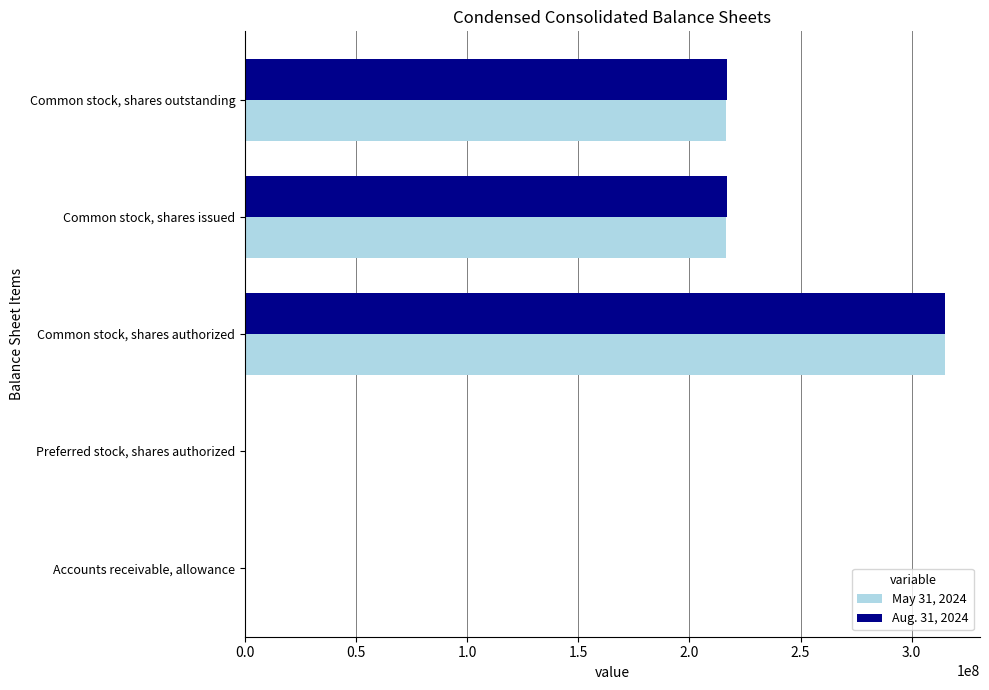

At which category is the sum across all series the highest?

Common stock, shares authorized